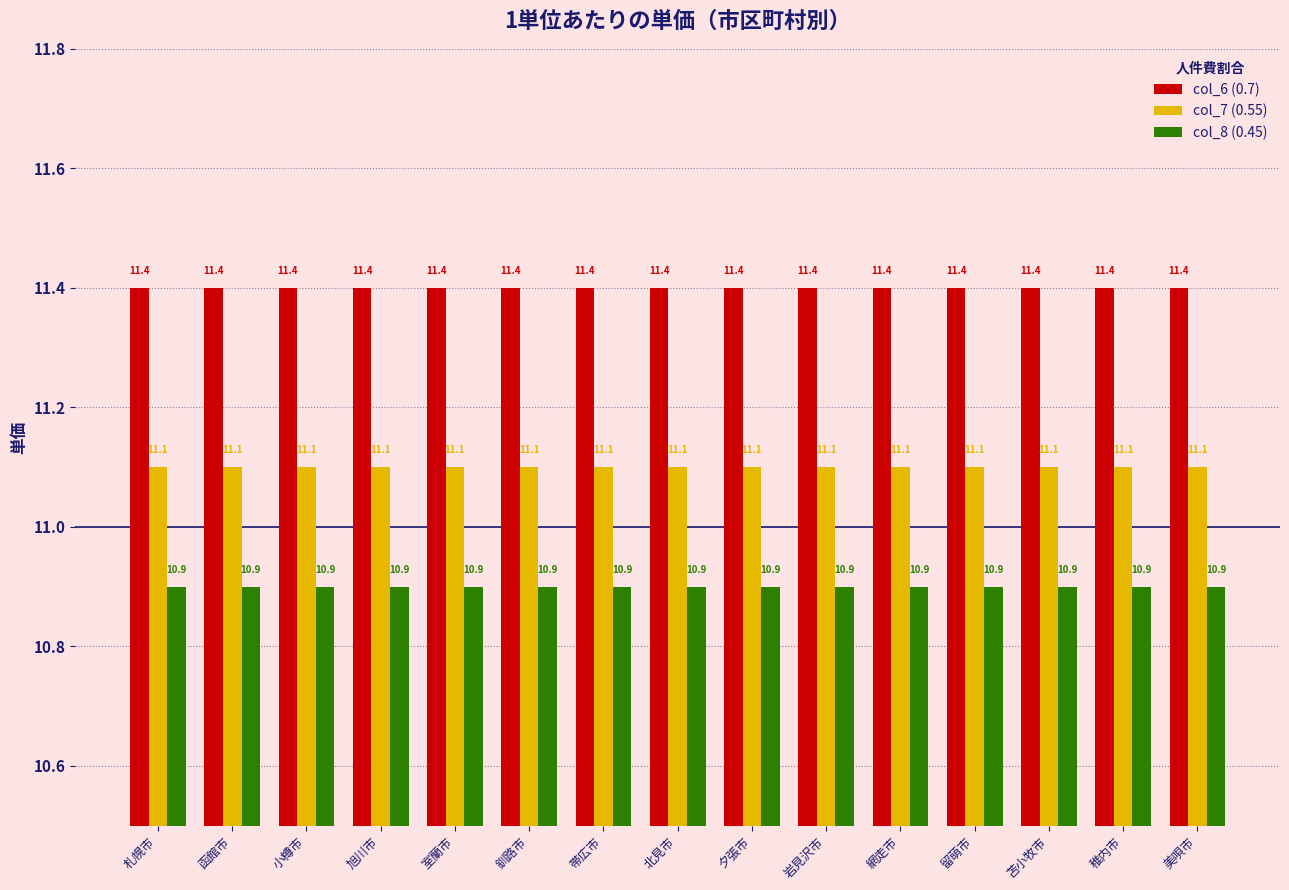

What is the value of the col_7 (0.55) bar at the 8th from the left?

11.1